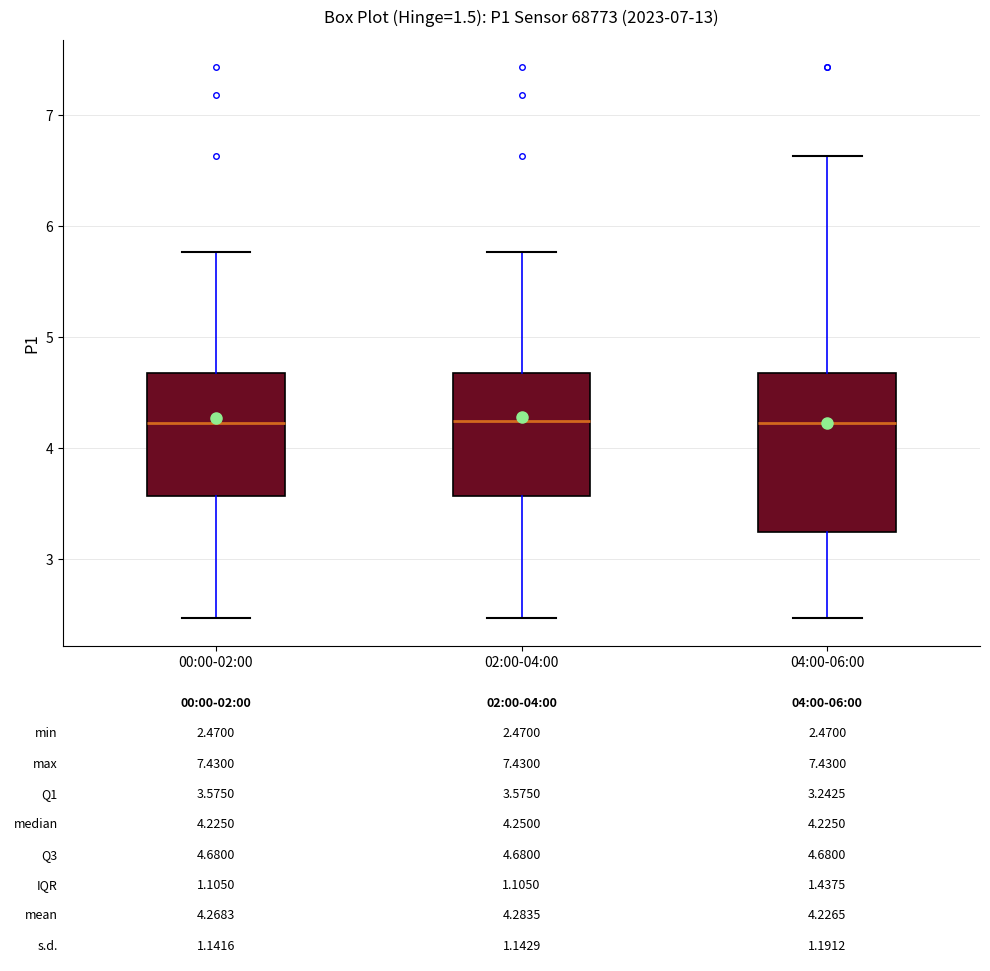

Which box is the tallest, from its lower edge to its upper edge?

04:00-06:00